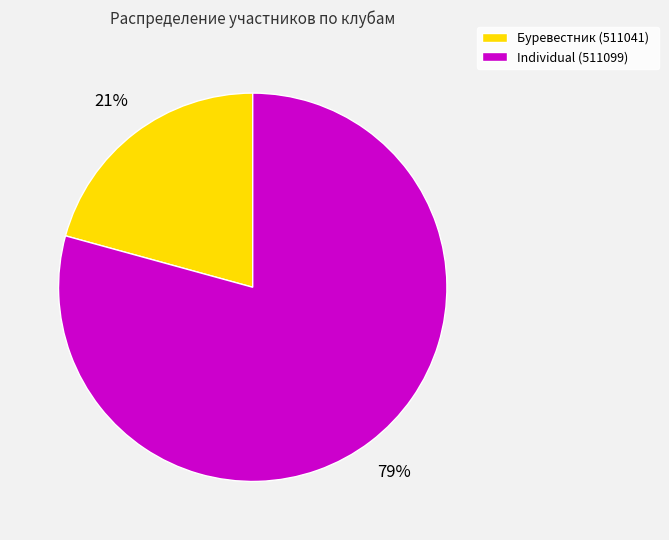

What is the ratio of the value at Буревестник (511041) to the value at Individual (511099)?

0.3